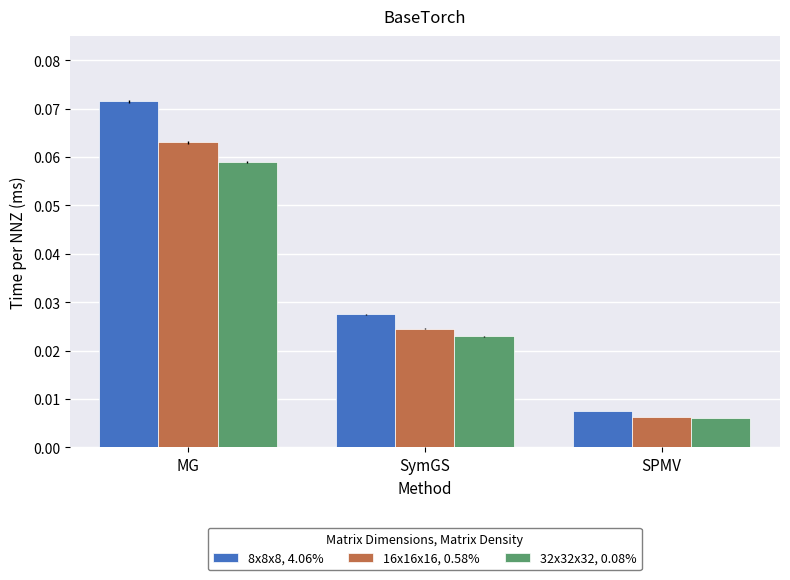

Between SymGS and SPMV, which series saw the biggest shift?

8x8x8, 4.06%